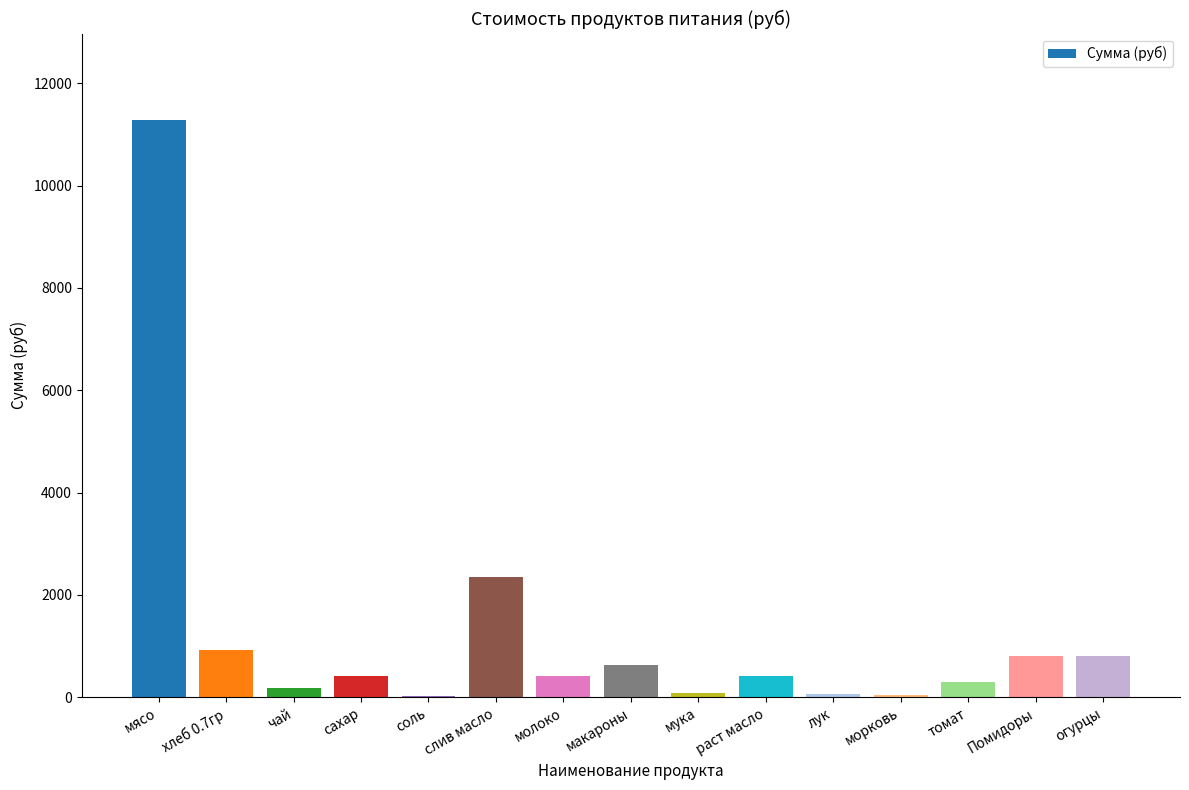

Where is the data nearest to the value 5655?

слив масло